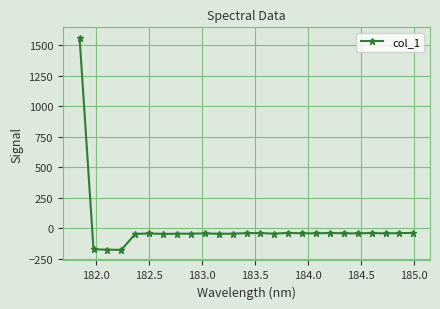

True or false: there are more than 2 points higher than both neighbors.

True